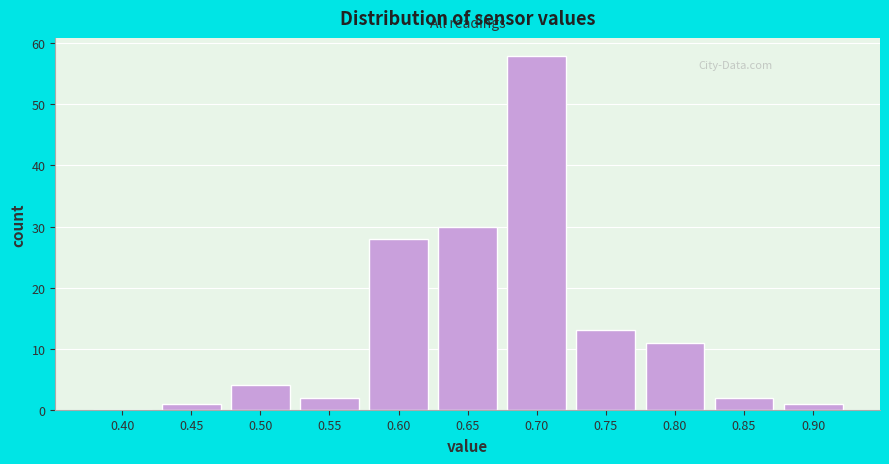

Reading left to right, extract all data points from this chart.

0.40=0	0.45=1	0.50=4	0.55=2	0.60=28	0.65=30	0.70=58	0.75=13	0.80=11	0.85=2	0.90=1